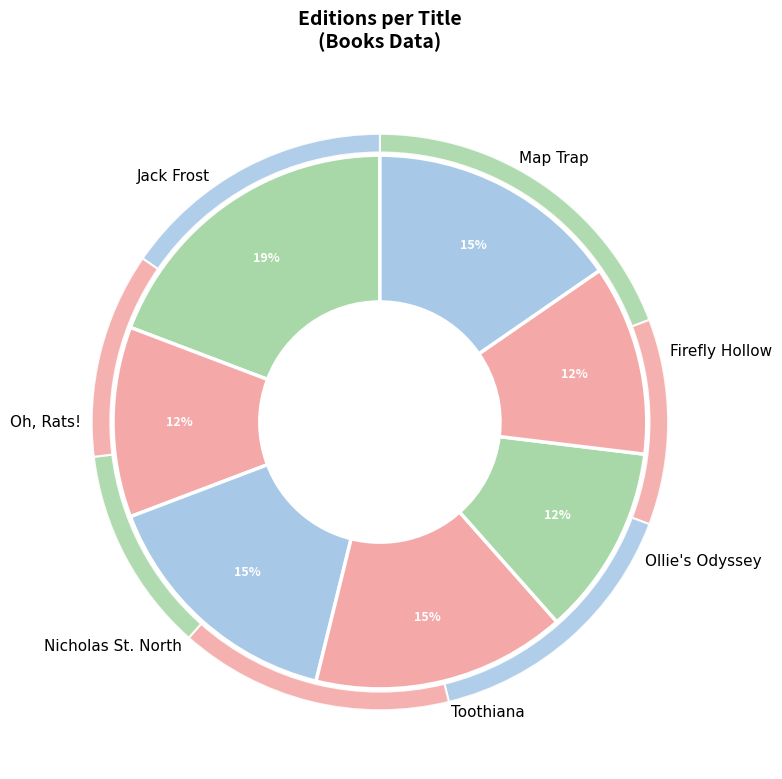

Does Nicholas St. North represent more than half of the total?

No